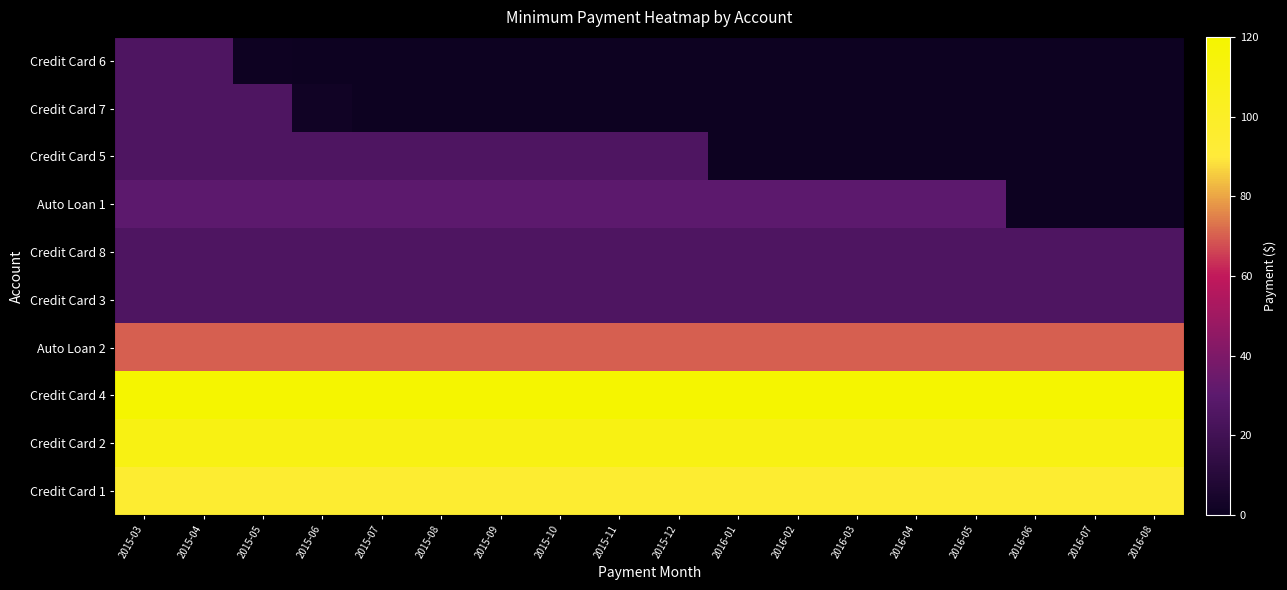

What is the maximum value shown in the chart?

120.0